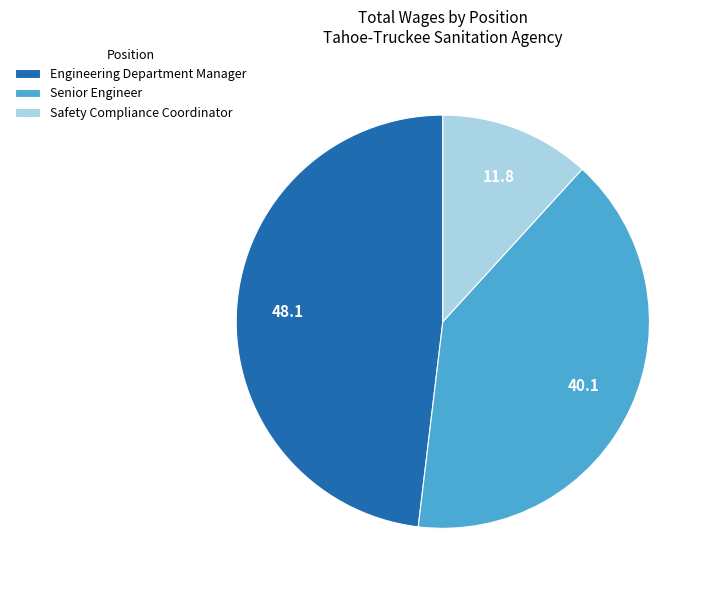

How many segments does this pie chart have?

3